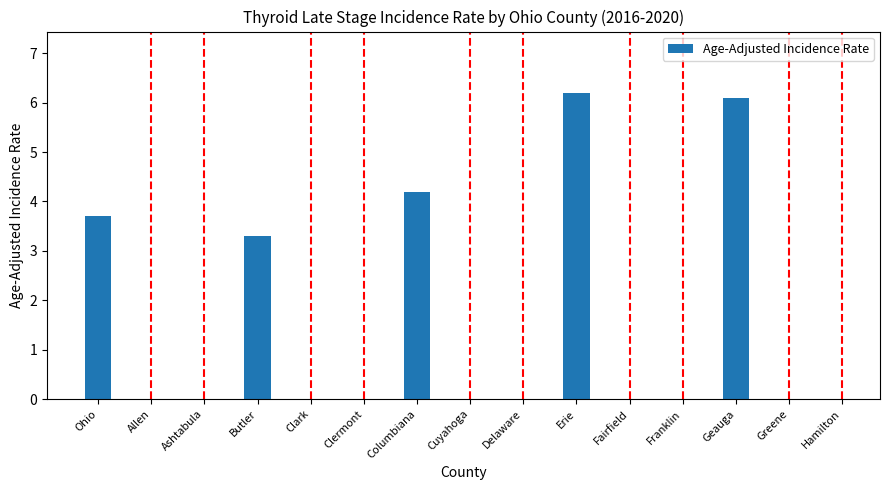

What is the minimum value shown in the chart?

3.3